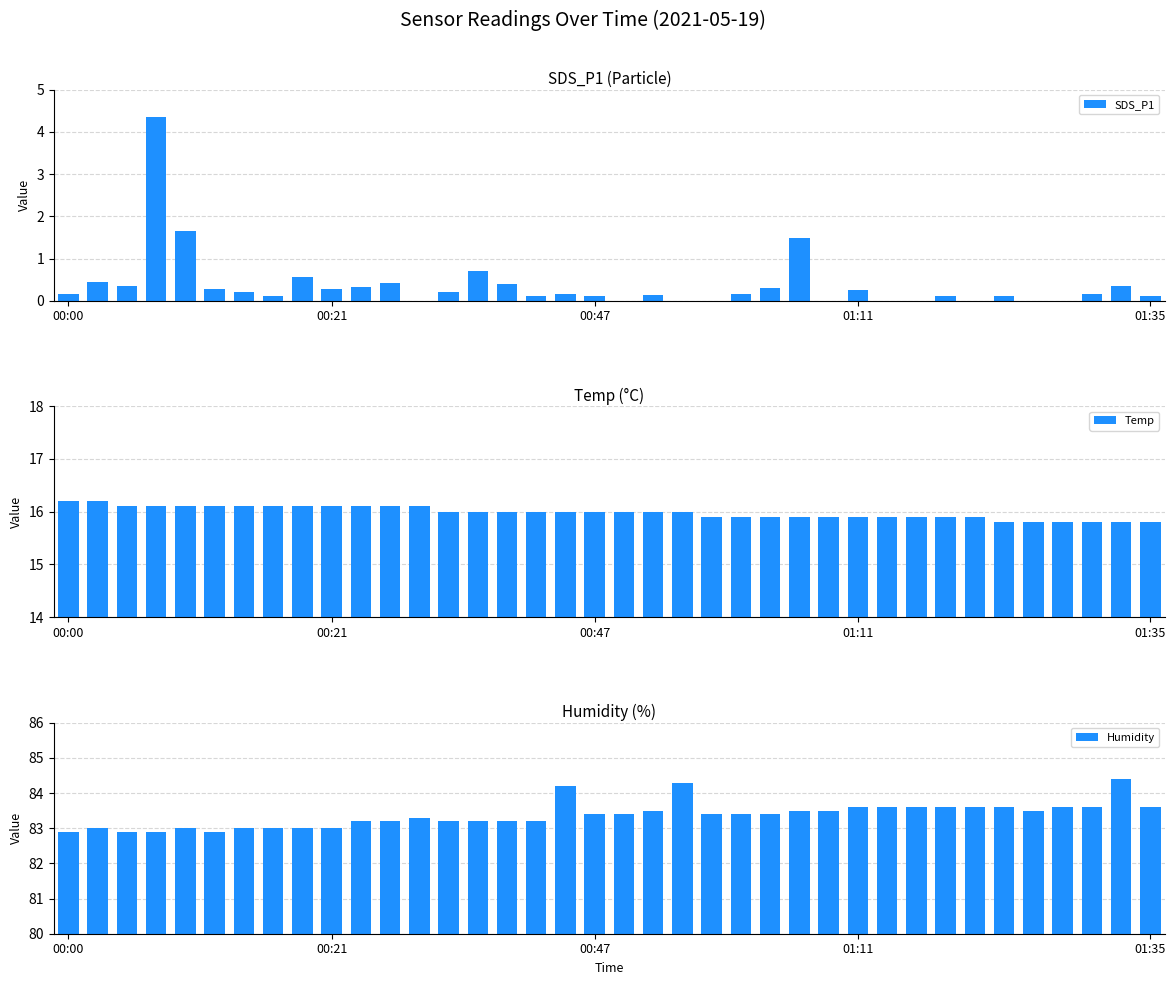

At which label does Humidity first exceed 83?

10